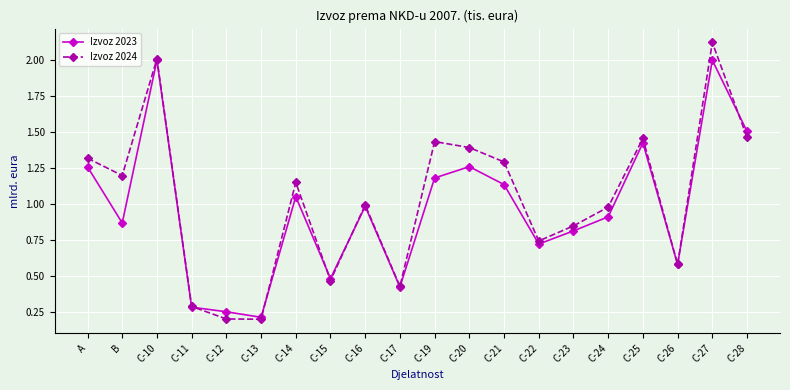

In Izvoz 2024, how many points are higher than both neighbors (excluding endpoints)?

6